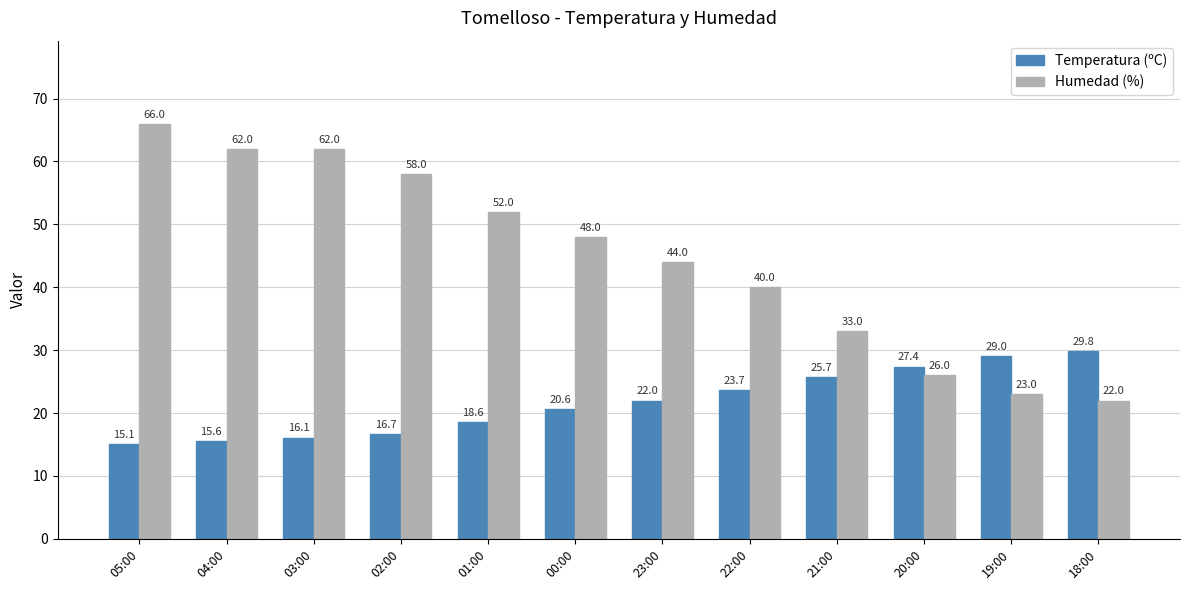

True or false: Humedad (%) has a value of 37.5 at 04:00.

False